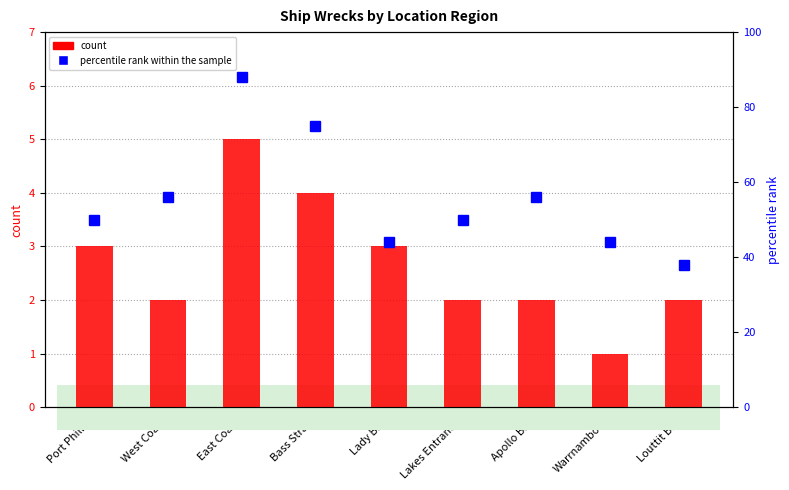

What is the total value across all series at East Coast?

93